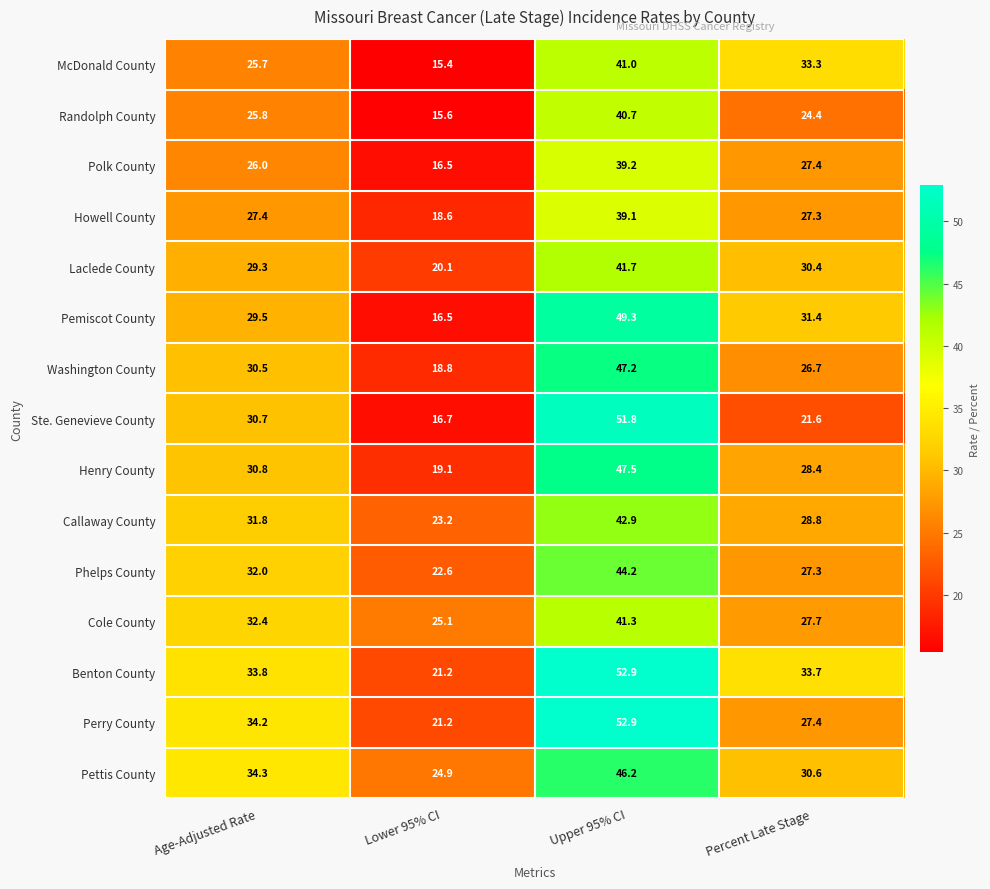

Which series has the widest spread of values?

Ste. Genevieve County